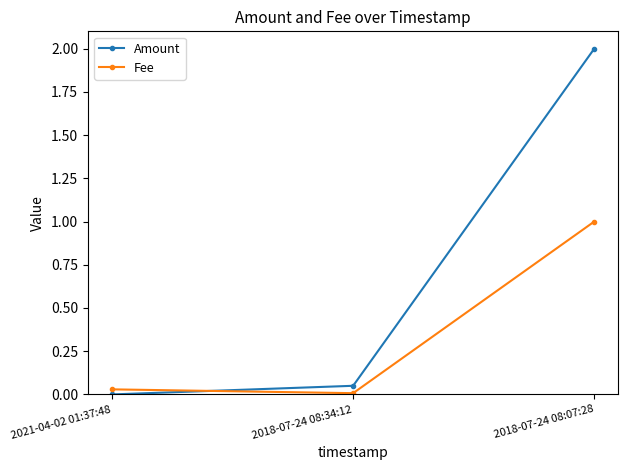

What position from the left is 2018-07-24 08:34:12?

2